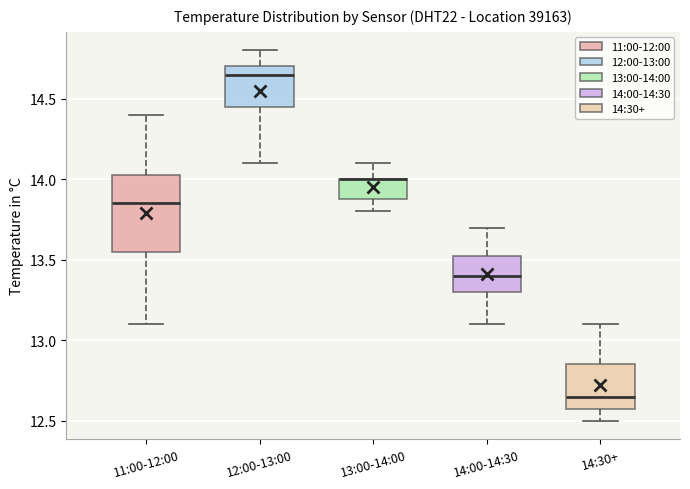

Comparing the boxes themselves (not the whiskers), which one is the tallest?

11:00-12:00